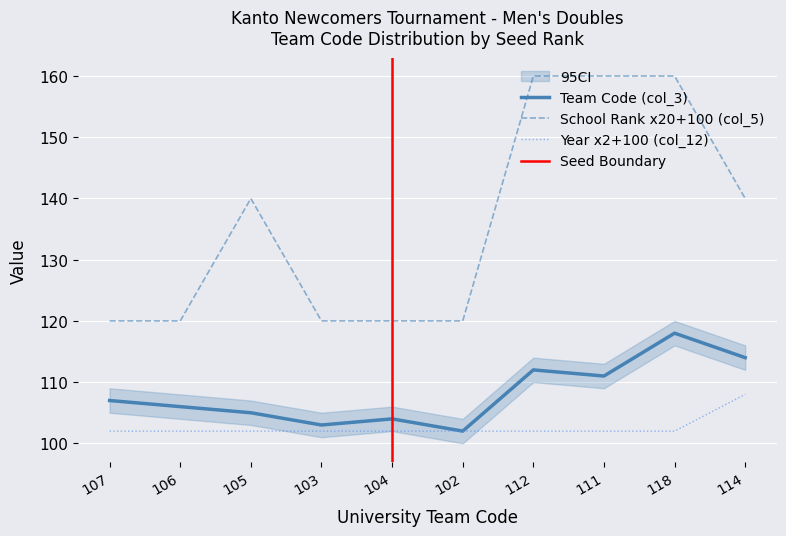

What is the difference between the maximum and minimum values in the School Rank (col_5) series?

40